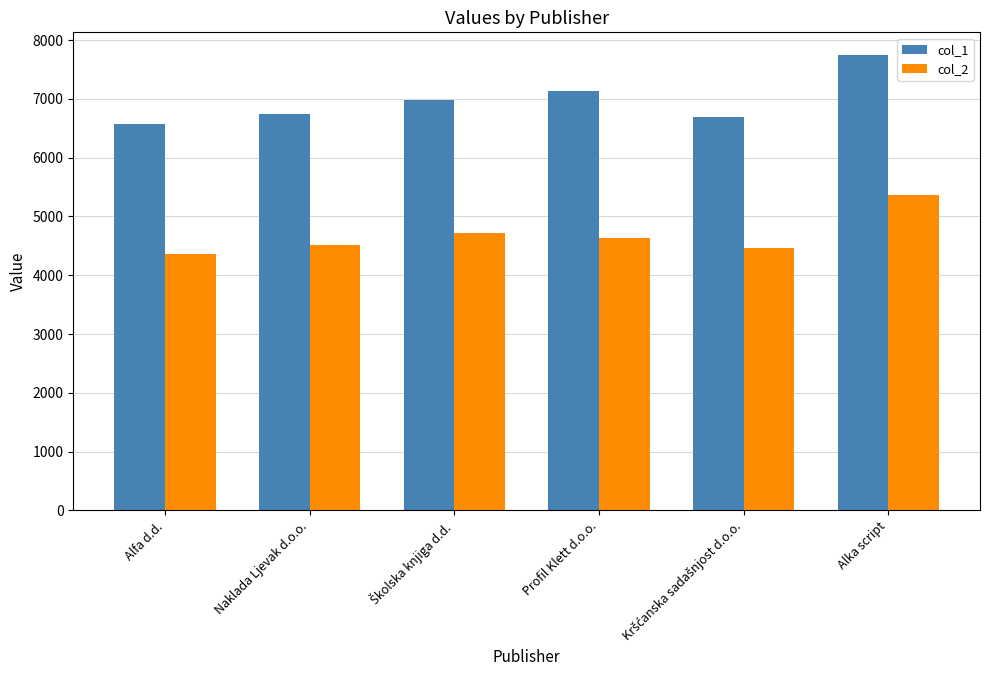

At Alfa d.d., list the series in order from smallest to largest.

col_2, col_1